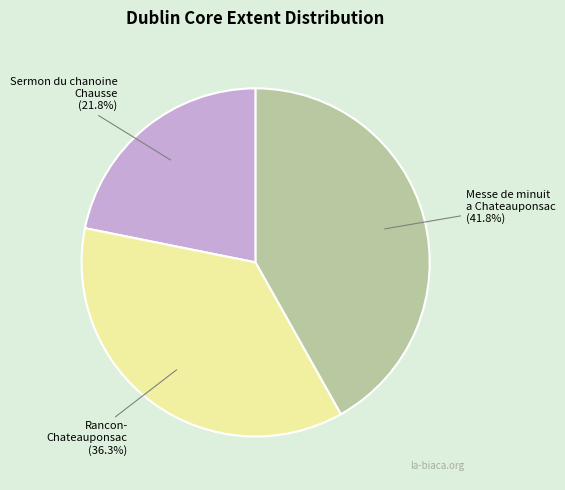

Approximately how many times larger is the value at Messe de minuit a Chateauponsac compared to Sermon du chanoine Chausse?

1.9